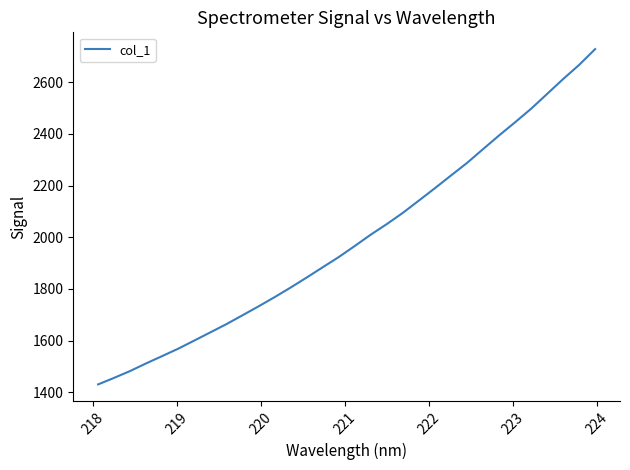

What is the smallest value displayed?

1430.3